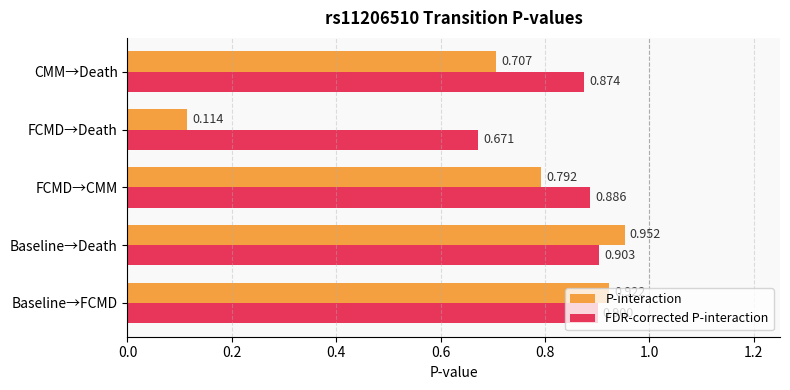

At which label is FDR-corrected P-interaction closest to 0?

FCMD→Death